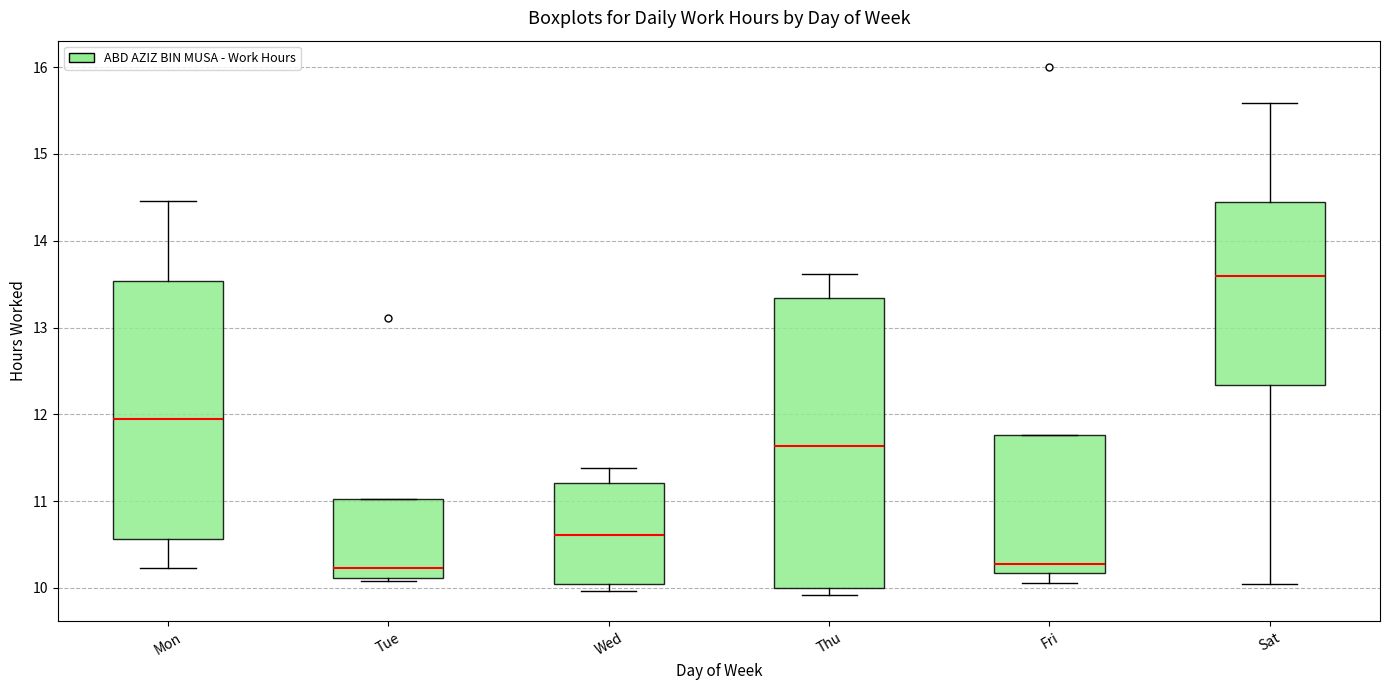

Comparing the boxes themselves (not the whiskers), which one is the tallest?

Thu